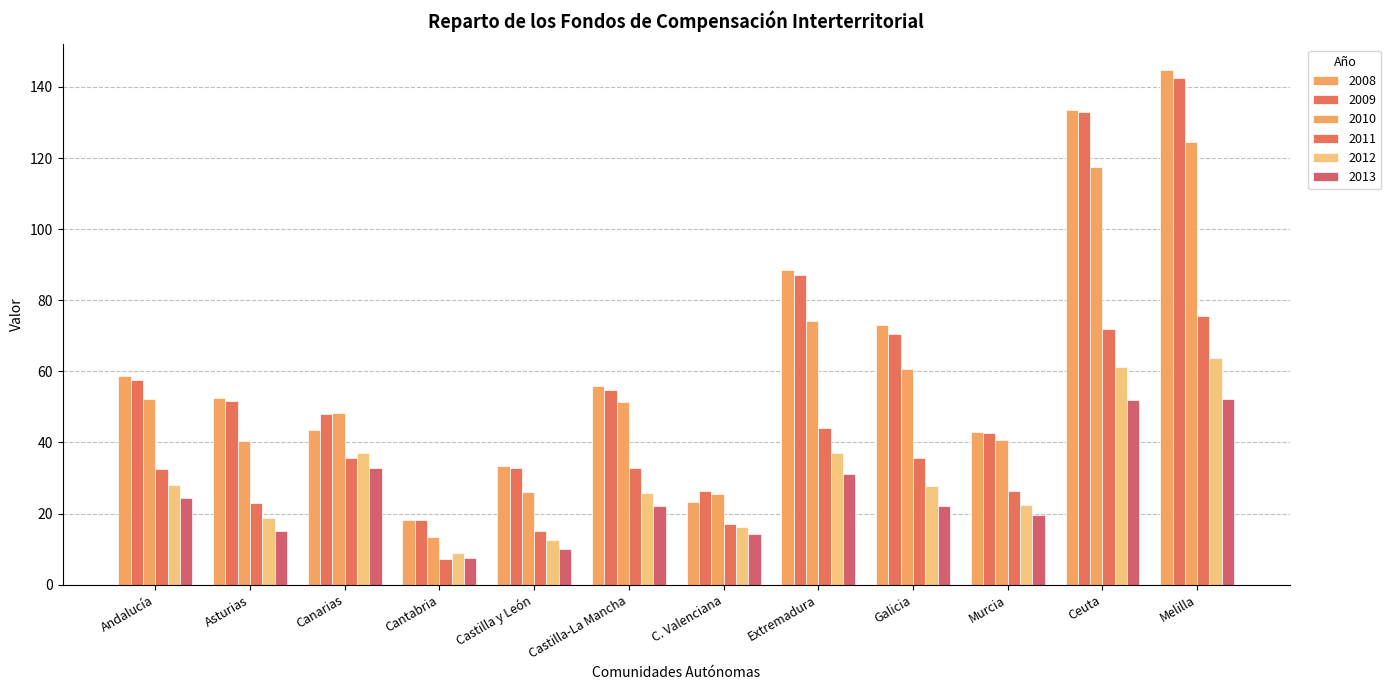

What is the label of the 11th bar from the left?

Ceuta